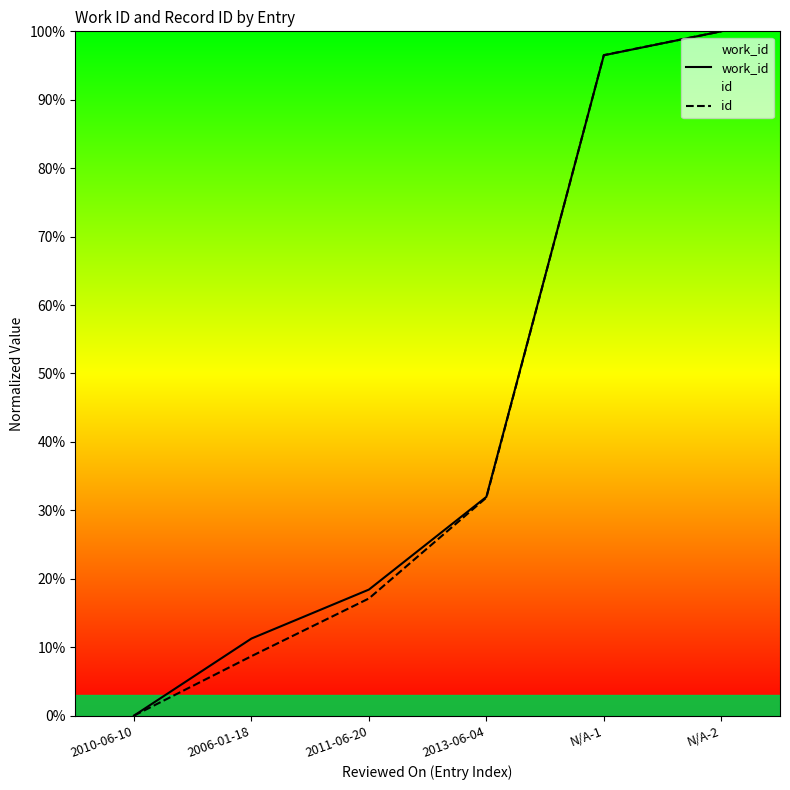

Does the chart display data point markers on the line(s)?

No